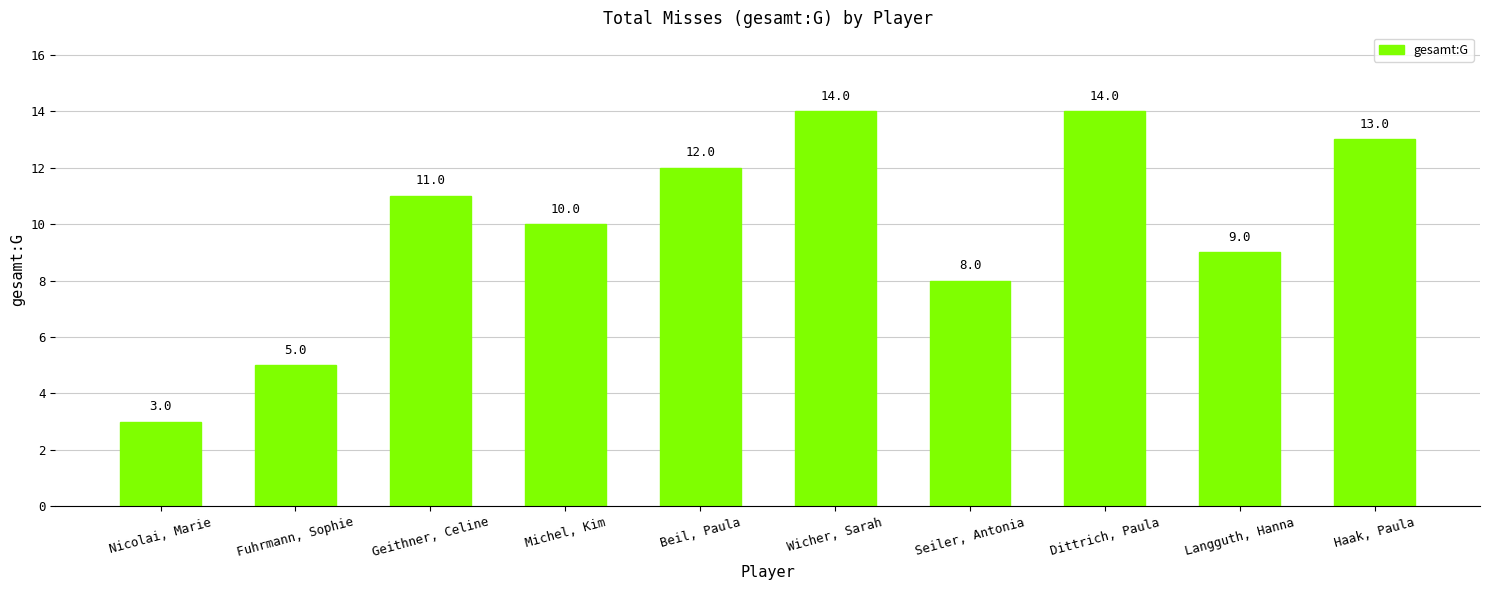

The chart shows a value of 12 at Beil, Paula. True or false?

True